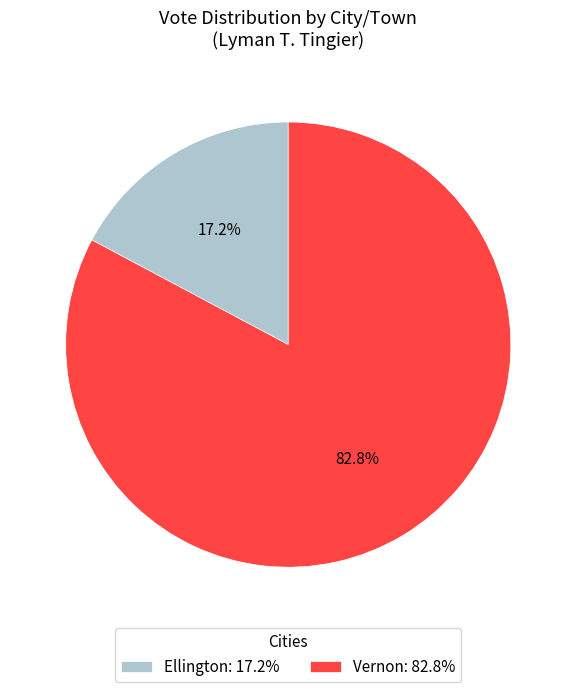

Count the number of slices in the pie.

2